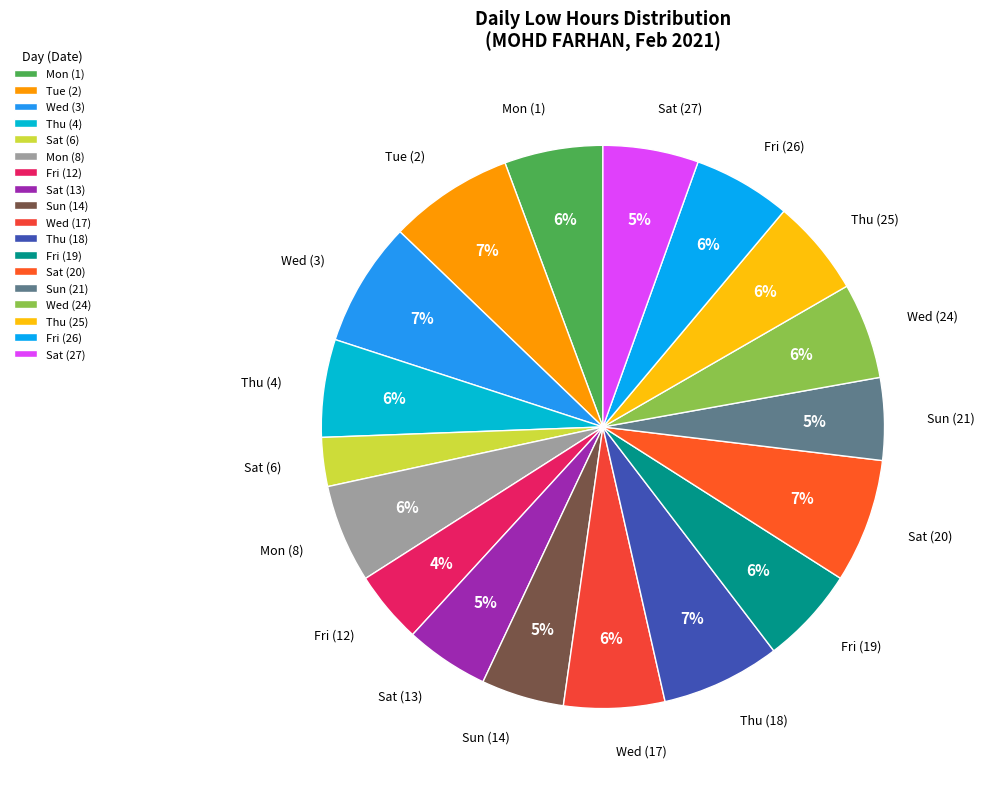

The Sat (6) slice represents 3% of the pie. True or false?

True